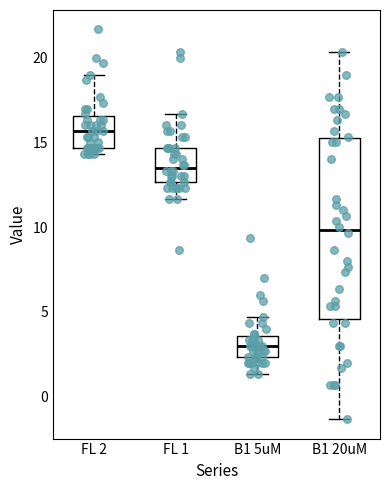

Reading left to right, transcribe this box plot: for each box, give where its median line is, the range the box spans, and where its two whiskers end, as read against the y-axis. The values are not printed on the chart, so give them approximately, as read against the axis.

FL 2: median 15.5, box 14.5 to 16.5, whiskers 14.5 (just below the box's lower edge) to 19.0
FL 1: median 13.5, box 12.5 to 14.5, whiskers 11.5 to 16.5
B1 5uM: median 3.0, box 2.5 to 3.5, whiskers 1.5 to 4.5
B1 20uM: median 10.0, box 4.5 to 15.5, whiskers -1.5 to 20.5